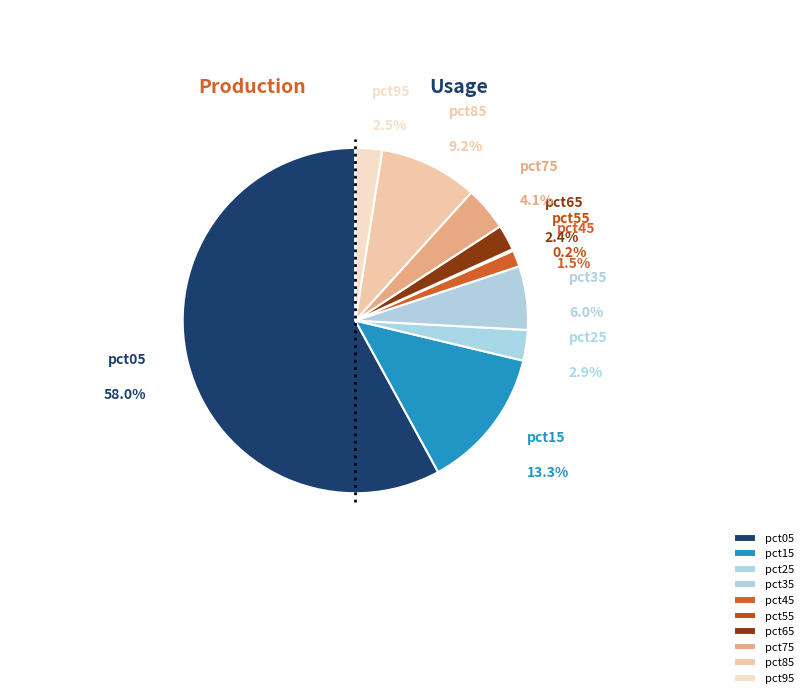

To the nearest percent, what is the average slice percentage?

10%